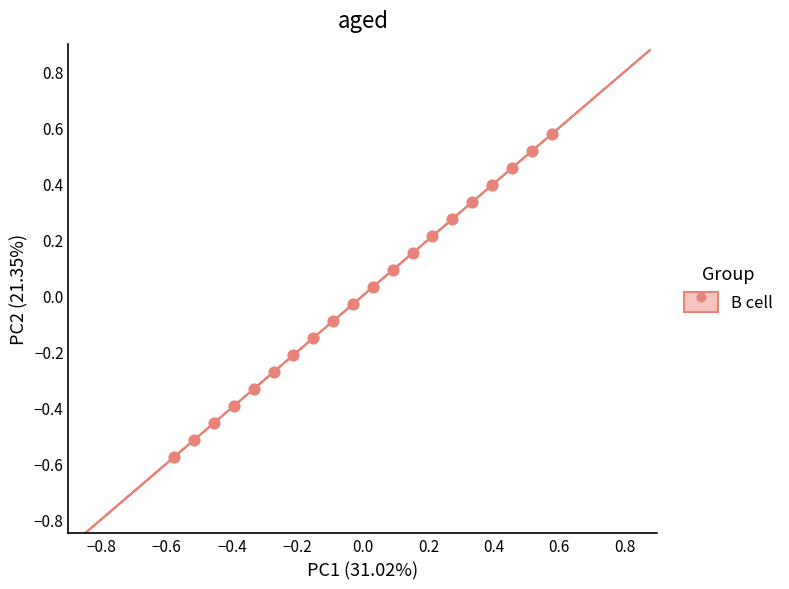

What is the range of X values (max minus min)?

1.2